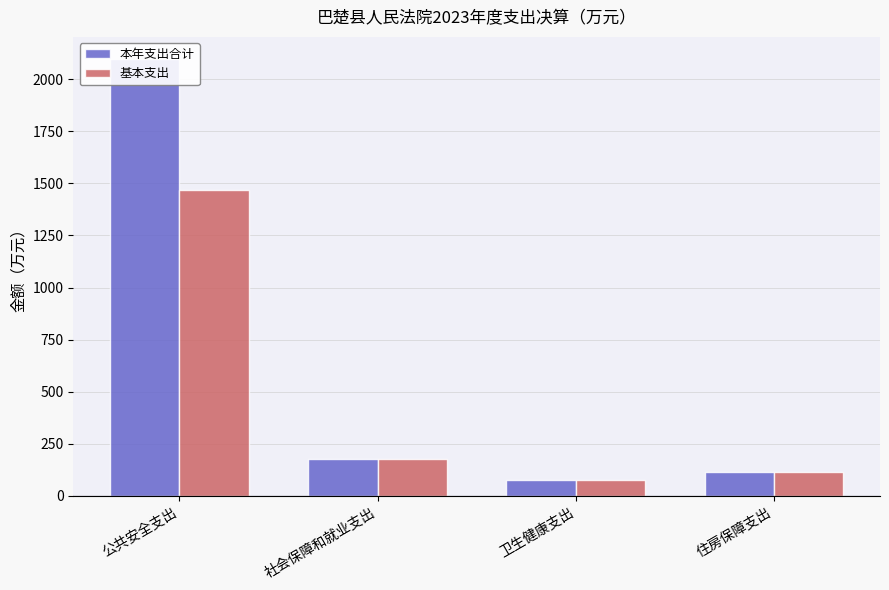

Is it true that 基本支出 equals 279.1 at 社会保障和就业支出?

False